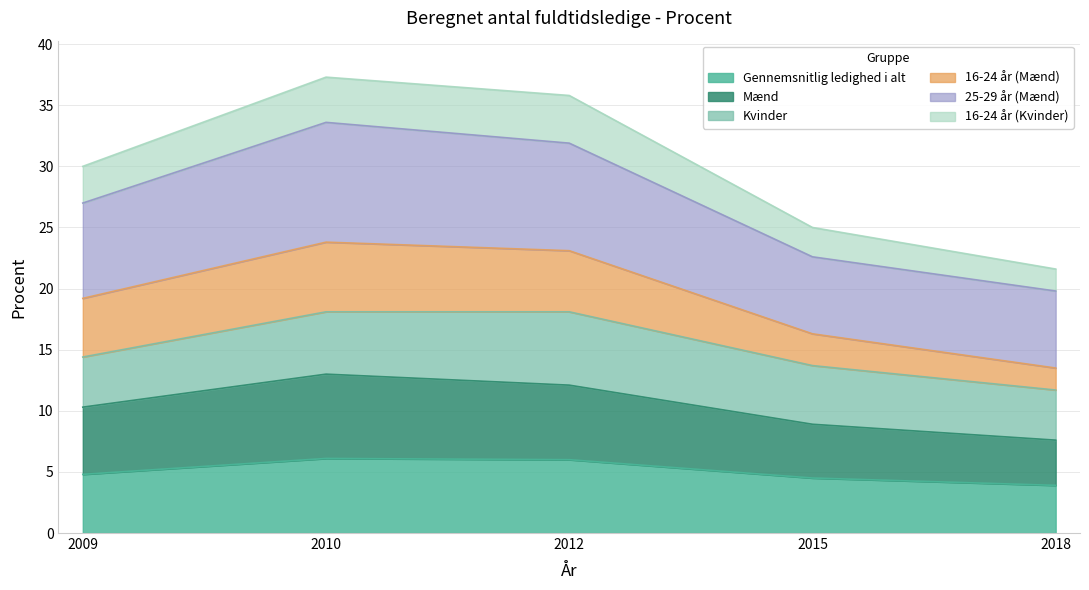

What is the sum of all Gennemsnitlig ledighed i alt values?

25.3